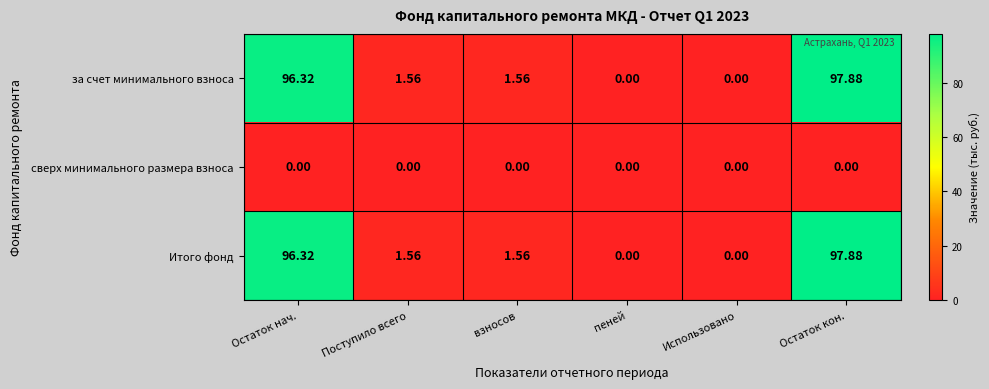

Where does the за счет минимального взноса series first go above 1?

Остаток нач.